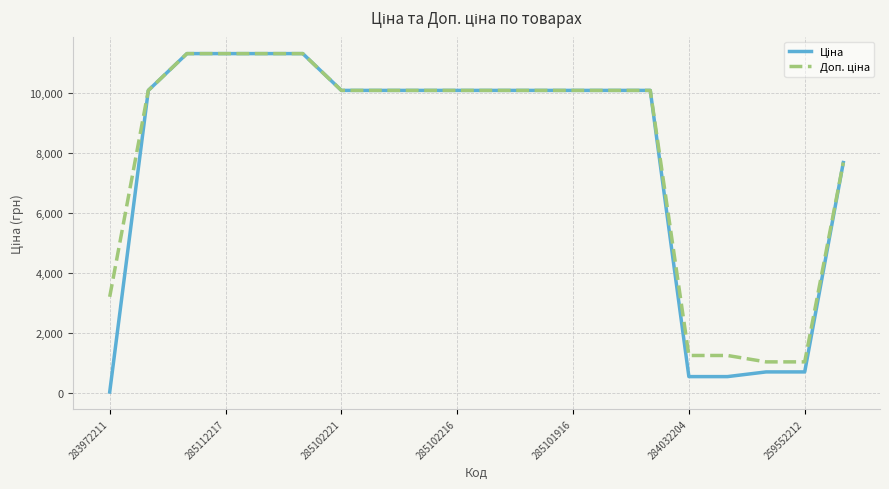

How many lines are shown in the chart?

2